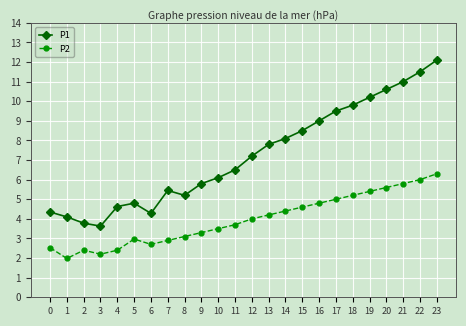

List the series in order of their overall mean, highest first.

P1, P2